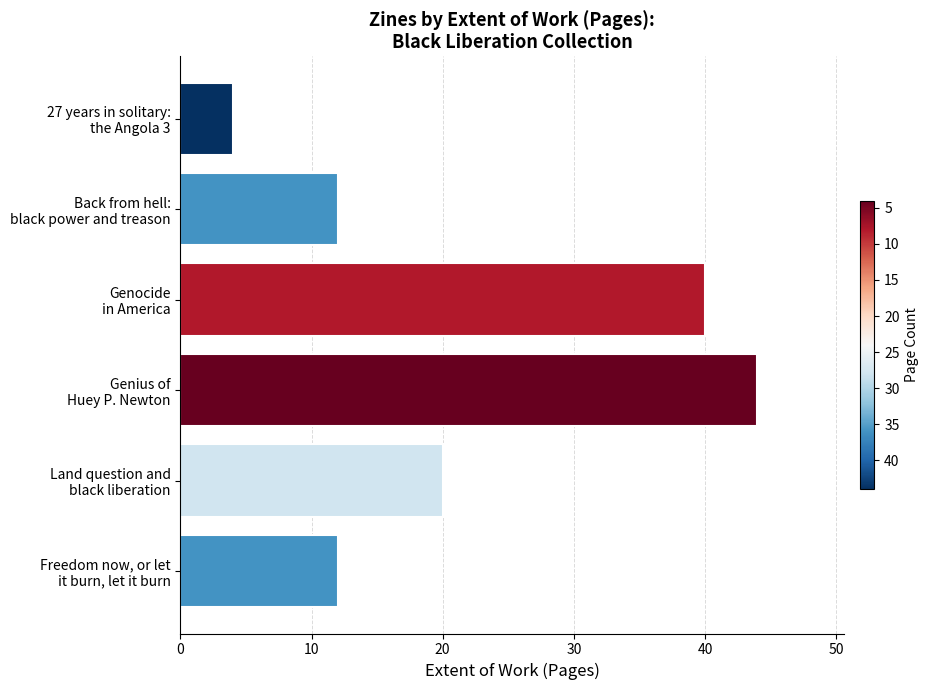

What is the difference between the maximum and minimum values?

40